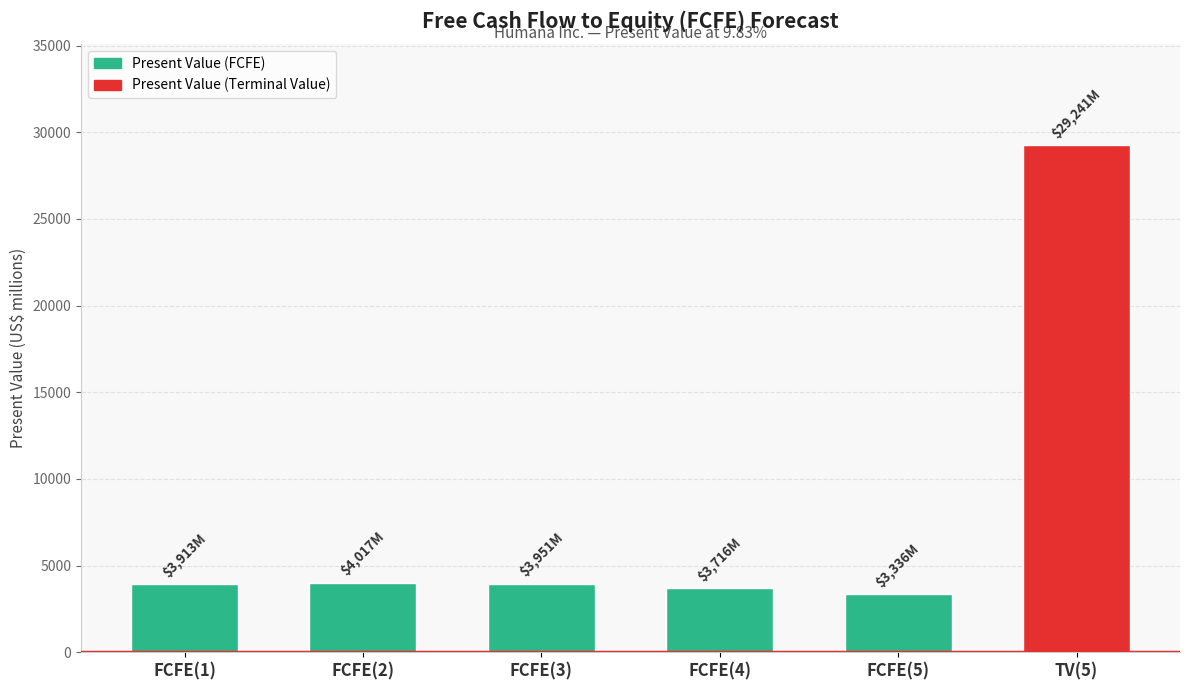

The chart shows a value of 29241 at TV(5). True or false?

True